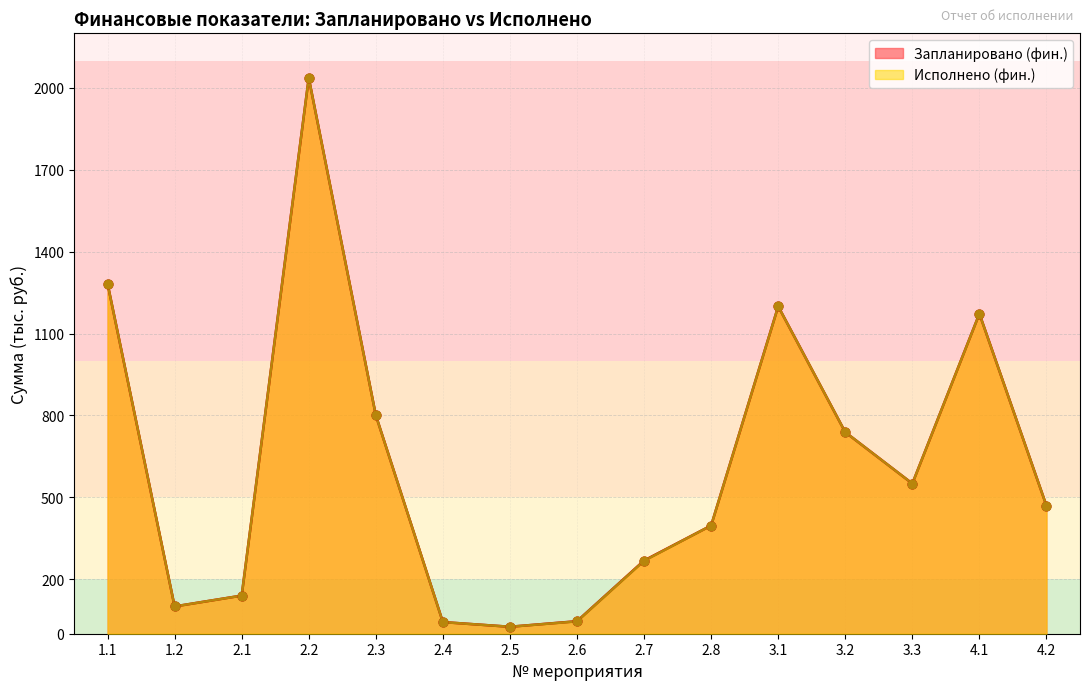

At how many categories does at least one series exceed 682?

6